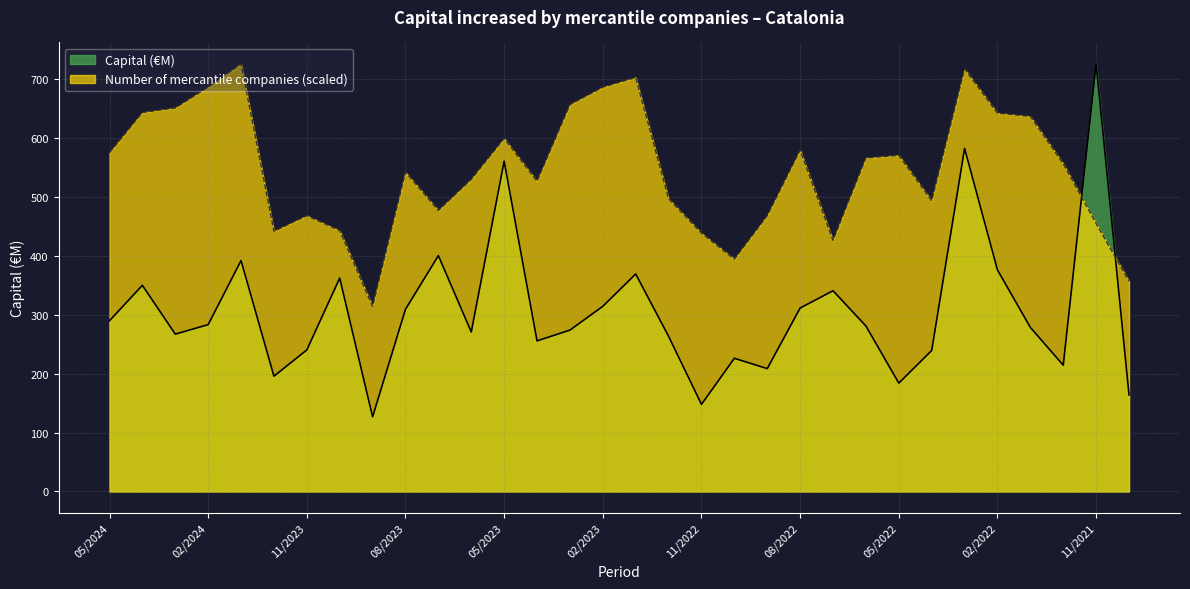

List the labels in order of Capital (€M) value, largest first.

11/2021, 03/2022, 05/2023, 07/2023, 01/2024, 02/2022, 01/2023, 10/2023, 04/2024, 07/2022, 02/2023, 08/2022, 08/2023, 05/2024, 02/2024, 06/2022, 01/2022, 03/2023, 06/2023, 03/2024, 12/2022, 04/2023, 11/2023, 04/2022, 10/2022, 12/2021, 09/2022, 12/2023, 05/2022, 10/2021, 11/2022, 09/2023